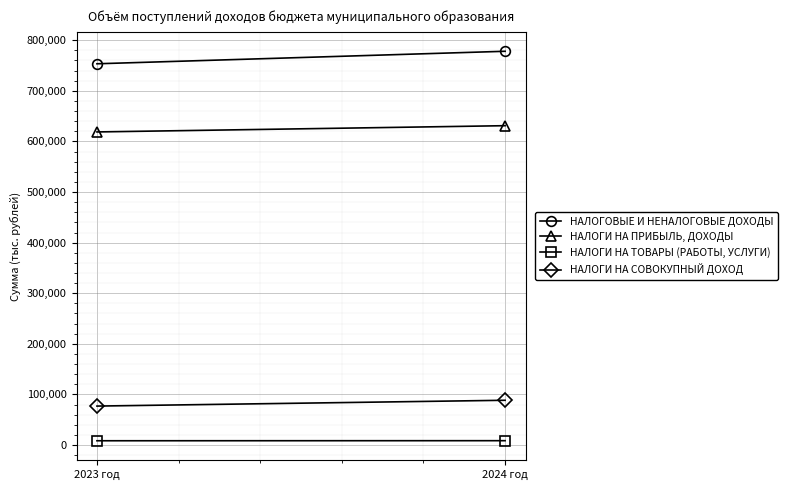

What is the value of the НАЛОГОВЫЕ И НЕНАЛОГОВЫЕ ДОХОДЫ point at the 1st from the left?

753449.6